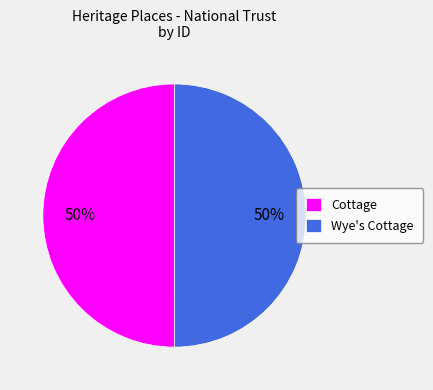

To the nearest percent, what portion does Wye's Cottage represent?

50%